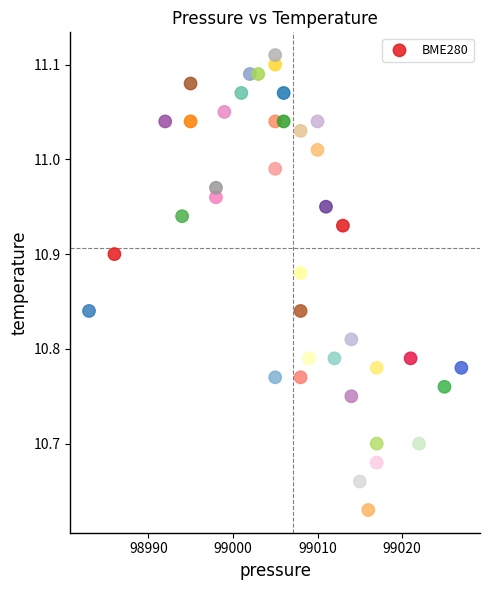

What is the range of X values (max minus min)?

44.0